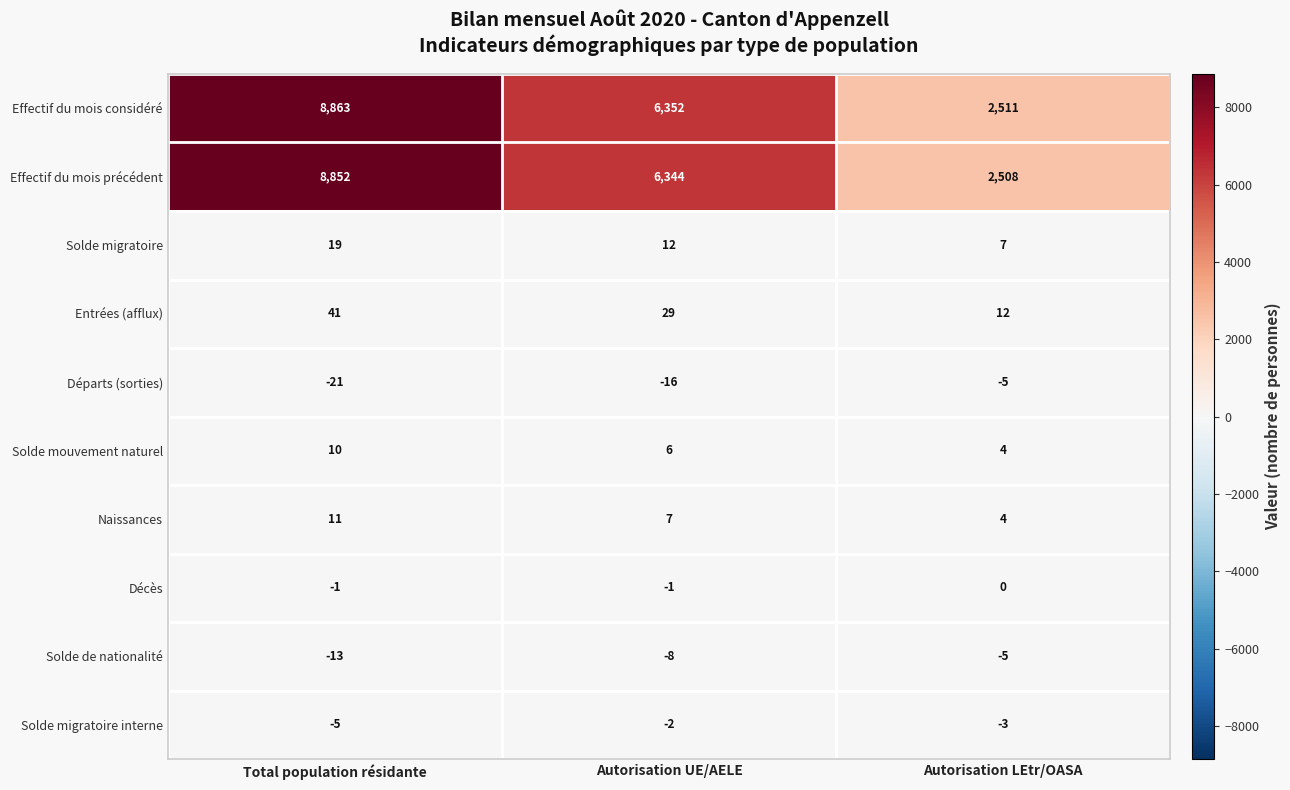

At which category is the sum across all series the highest?

Total population résidante